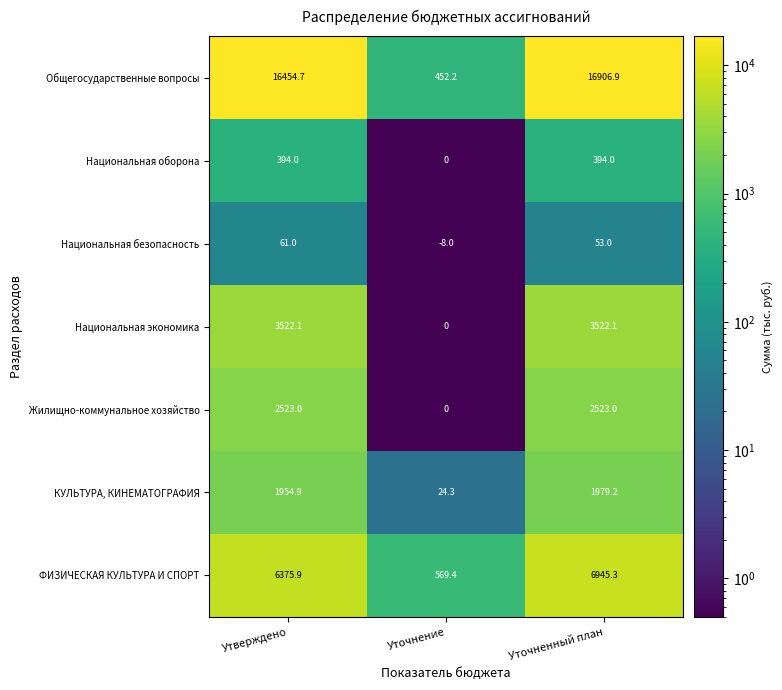

What is the maximum value shown in the chart?

16906.9